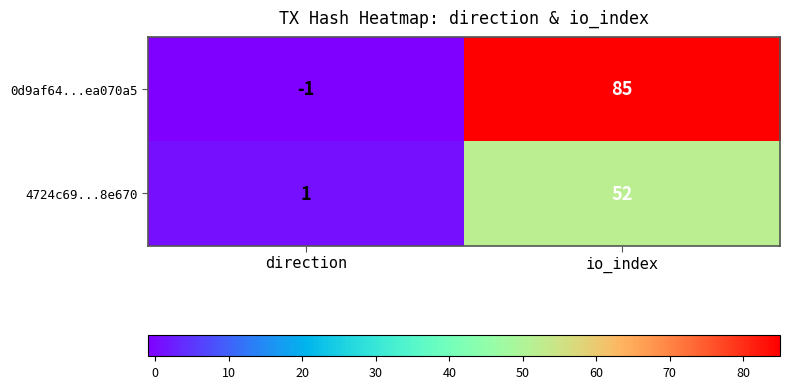

Rank the series at direction from highest to lowest value.

4724c69...8e670, 0d9af64...ea070a5